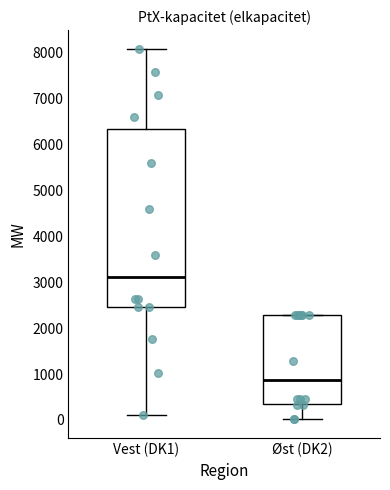

Reading left to right, read every box against the y-axis: the position of its median line, the range the box covers, and the ends of its whiskers. The values are not printed on the chart, so give them approximately, as read against the axis.

Vest (DK1): median 3100, box 2500 to 6300, whiskers 100 to 8100
Øst (DK2): median 900, box 400 to 2300, whiskers 0 to 2300